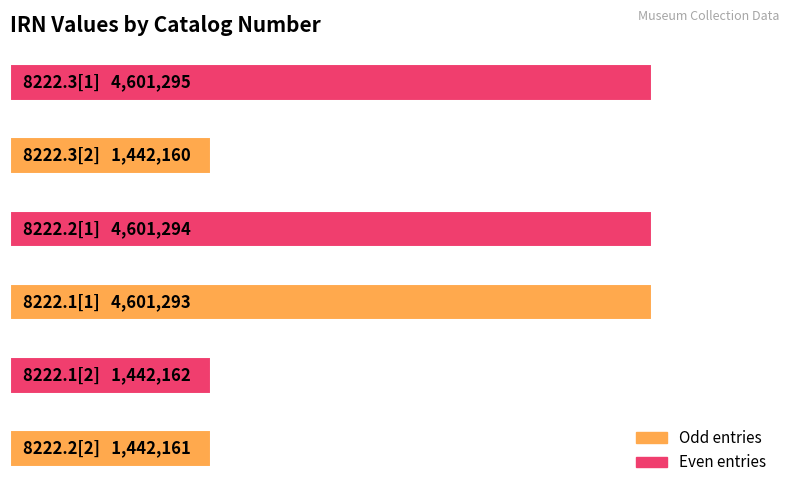

Are the bars horizontal?

Yes